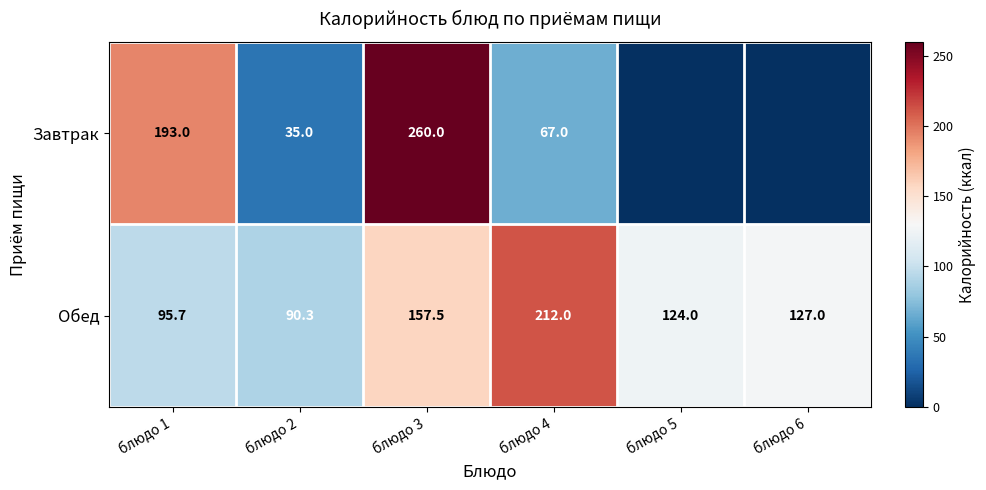

Where is Обед nearest to the value 151?

блюдо 3